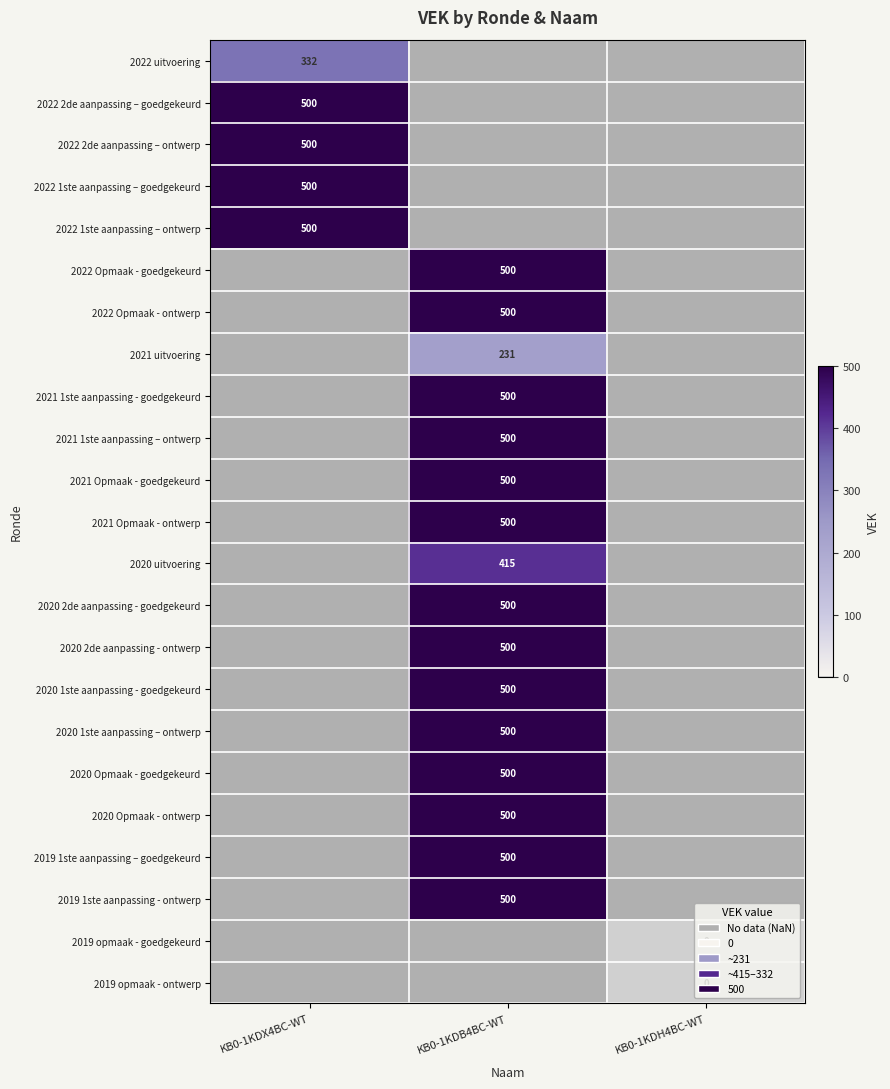

How many categories are shown in the chart?

3